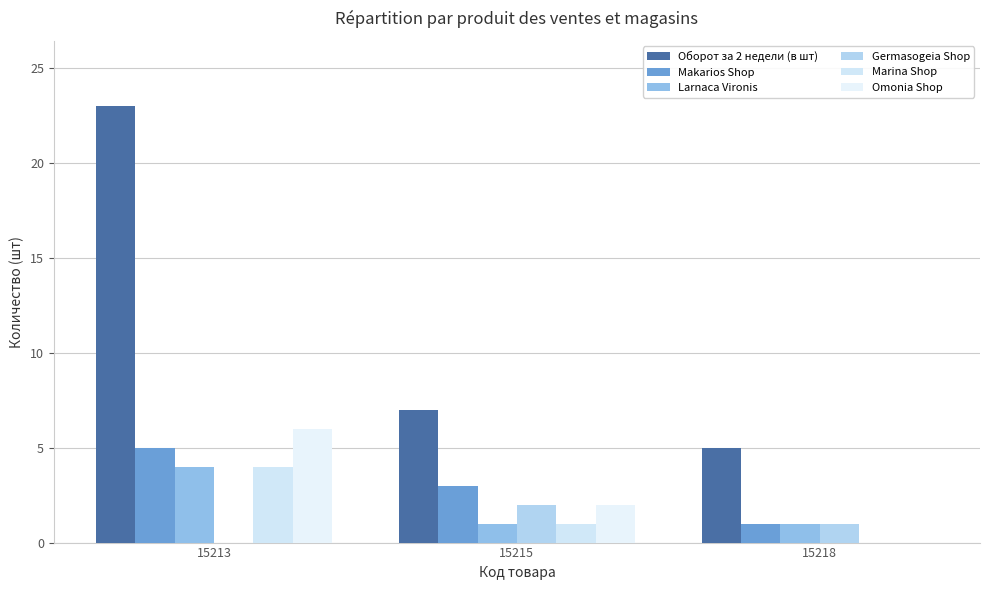

Are the bars horizontal?

No